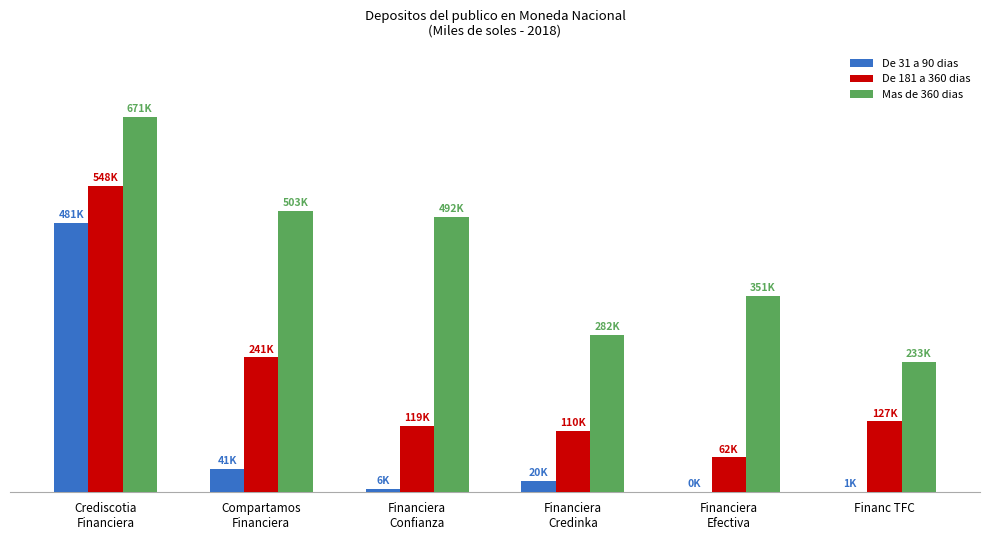

What are all the series names shown in the legend?

De 31 a 90 dias, De 181 a 360 dias, Mas de 360 dias